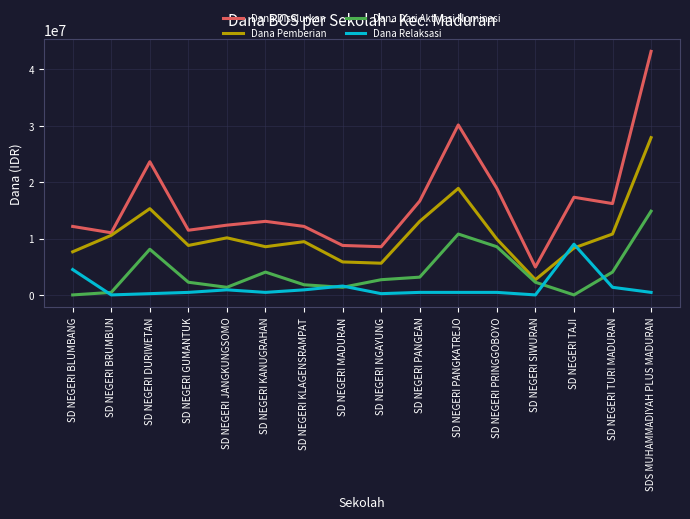

True or false: Dana Disalurkan has more than 2 interior local peaks.

True